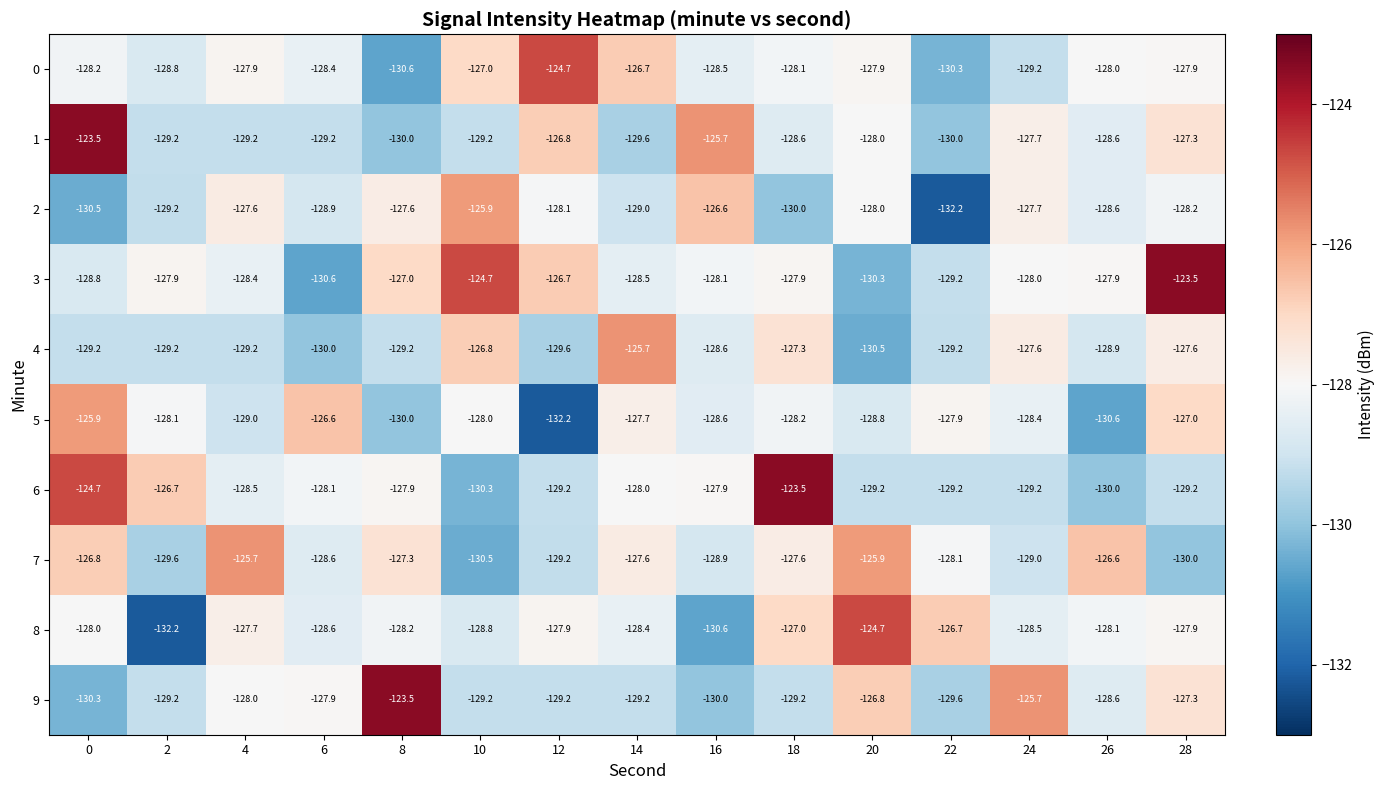

What is the average value of the 1 series?

-128.2